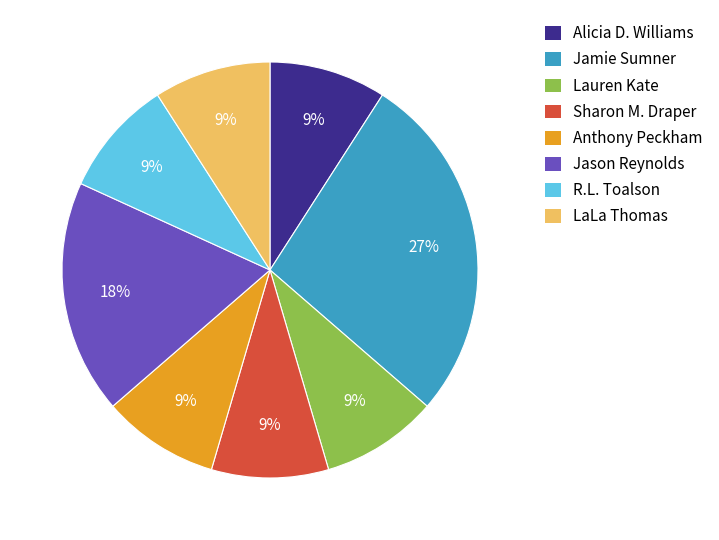

To the nearest percent, what portion does R.L. Toalson represent?

9%